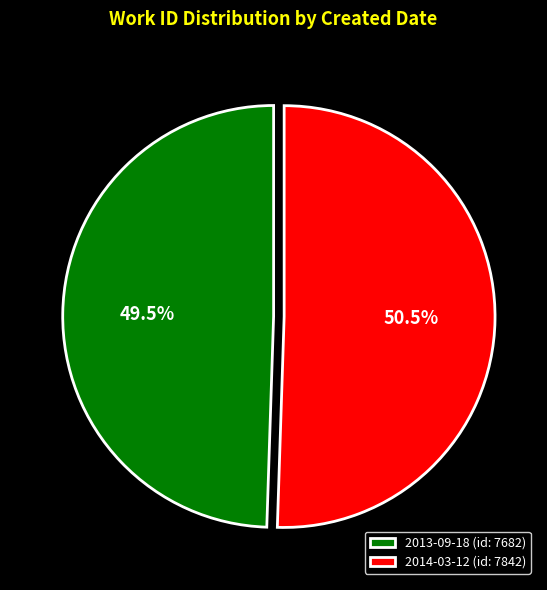

Count the number of slices in the pie.

2